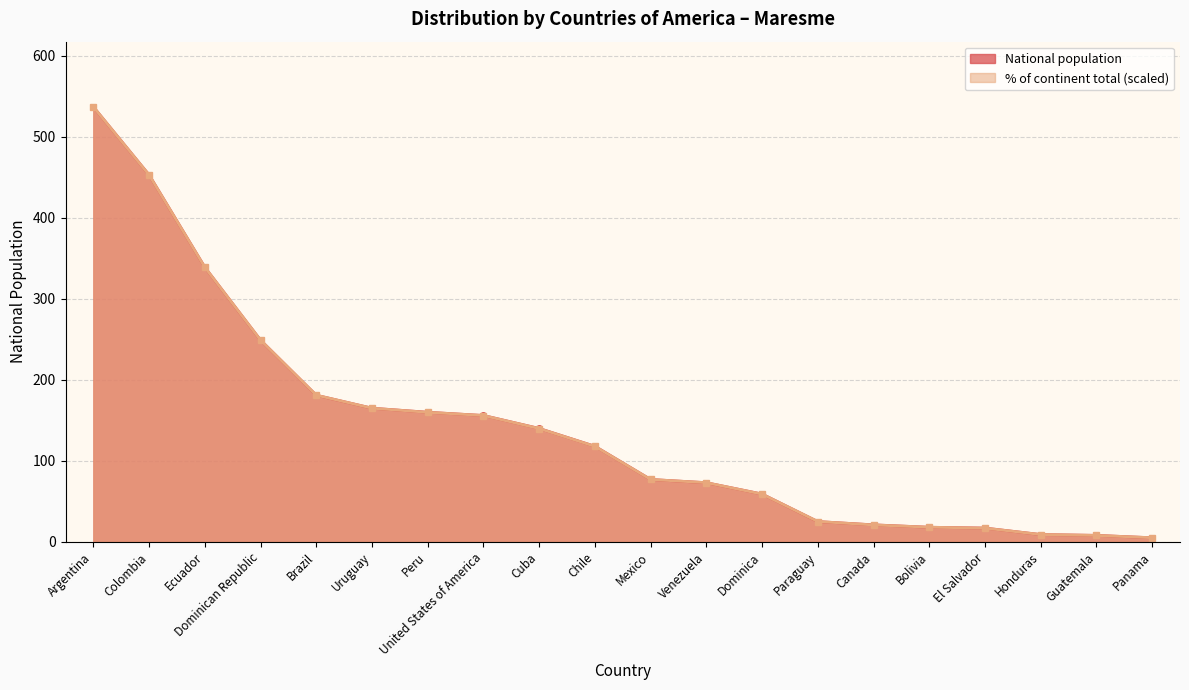

Reading left to right, what are all the values shown in this chart?

National population: 537.0	453.0	339.0	249.0	181.0	165.0	160.0	156.0	140.0	118.0	77.0	73.0	59.0	25.0	21.0	18.0	17.0	9.0	8.0	5.0
% of continent total: 537.0	453.0	339.0	249.0	181.1	165.0	159.9	156.0	139.9	117.9	77.0	73.0	58.9	25.1	20.9	18.1	16.9	9.0	7.9	5.1